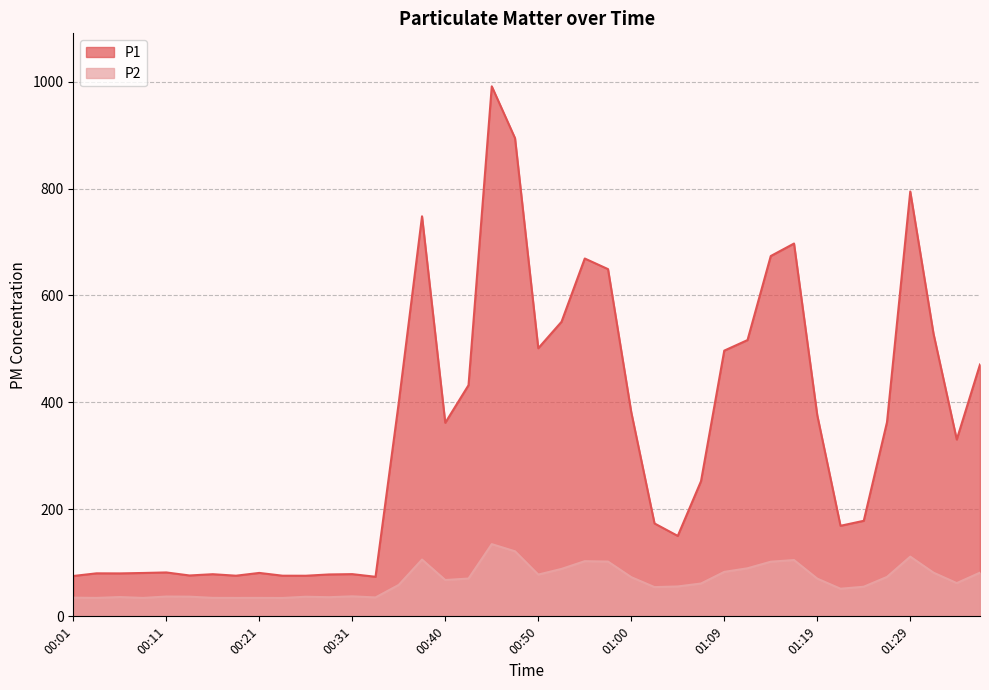

Between 00:28 and 01:02, which series saw the biggest shift?

P1